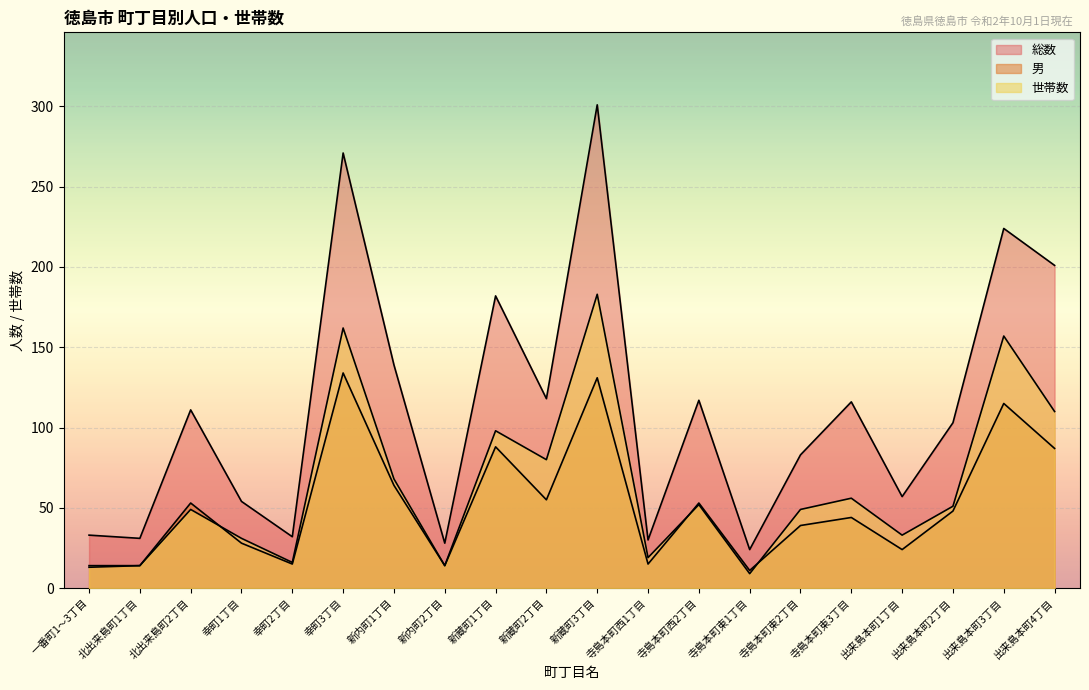

What is the approximate value of 総数 at 寺島本町西1丁目, to the nearest 5?

30